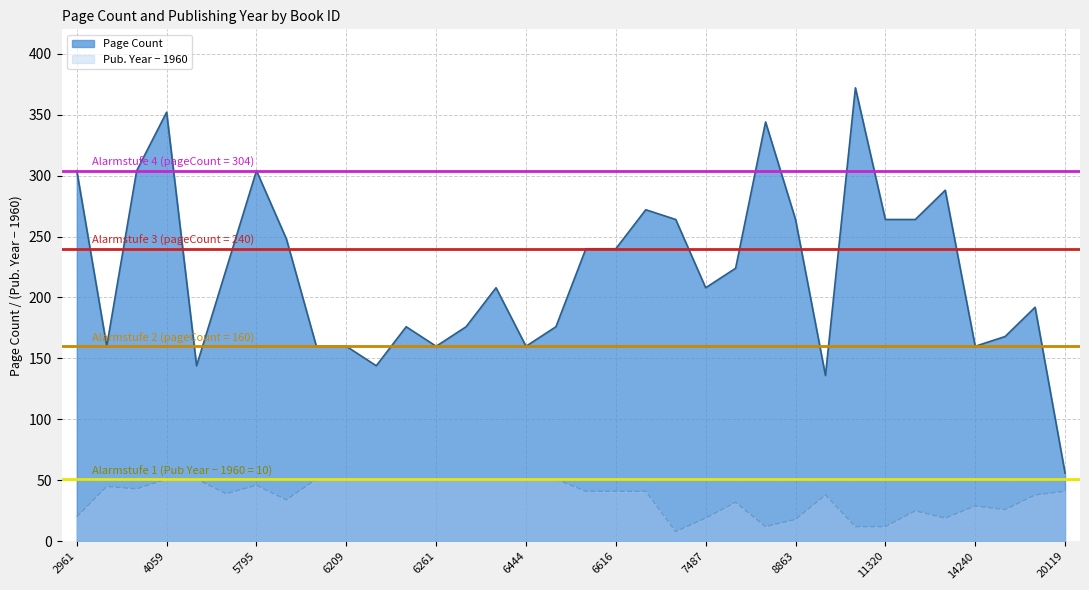

List the labels in order of Publishing Year value, smallest first.

7486, 8690, 11319, 11320, 8863, 7487, 12547, 2961, 11321, 14844, 14240, 7495, 5963, 10106, 14897, 4709, 6615, 6616, 6661, 20119, 3995, 2503, 5795, 4059, 4515, 6204, 6209, 6259, 6260, 6261, 6262, 6263, 6444, 6445